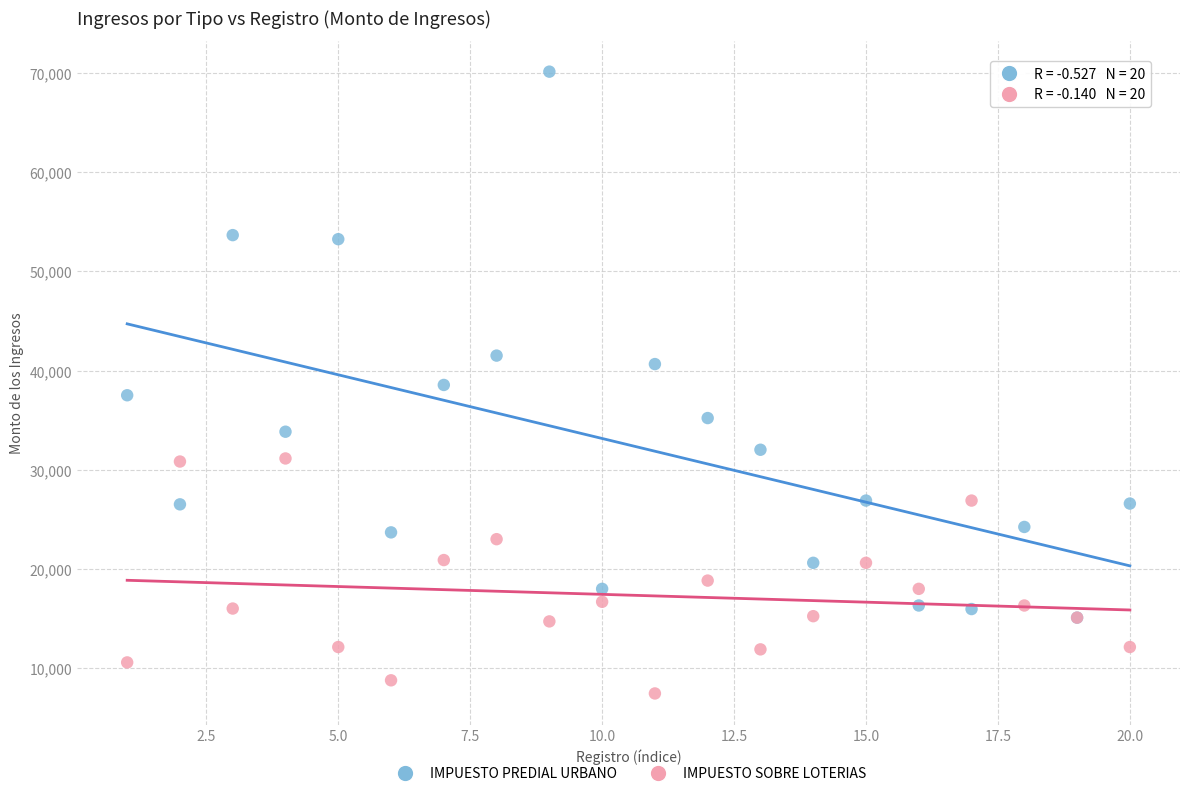

Which series reaches the maximum Y coordinate?

IMPUESTO PREDIAL URBANO